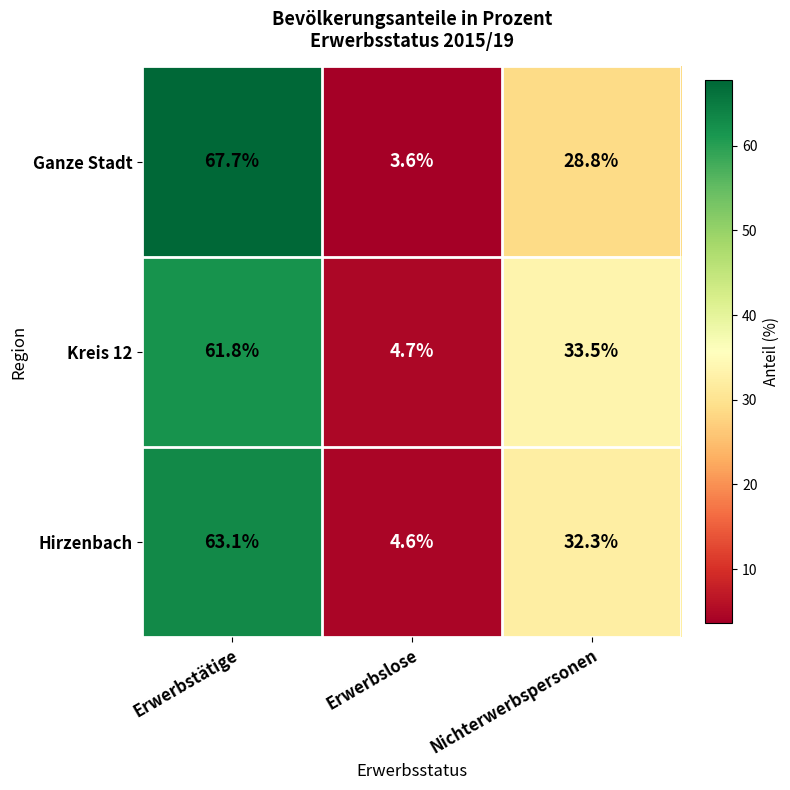

Is it true that Ganze Stadt equals 99.5 at Erwerbstätige?

False